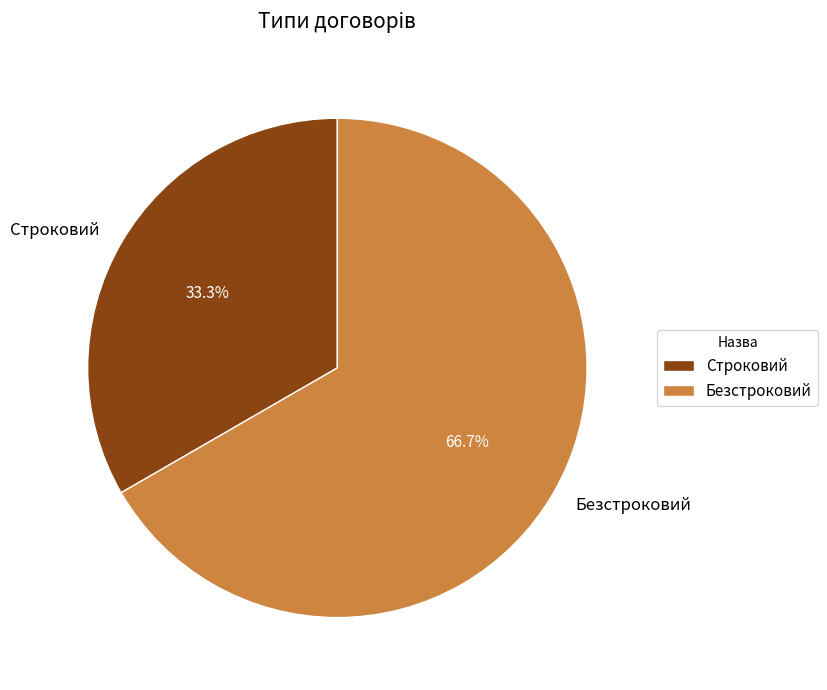

Is it true that Строковий is 46% of the pie?

False